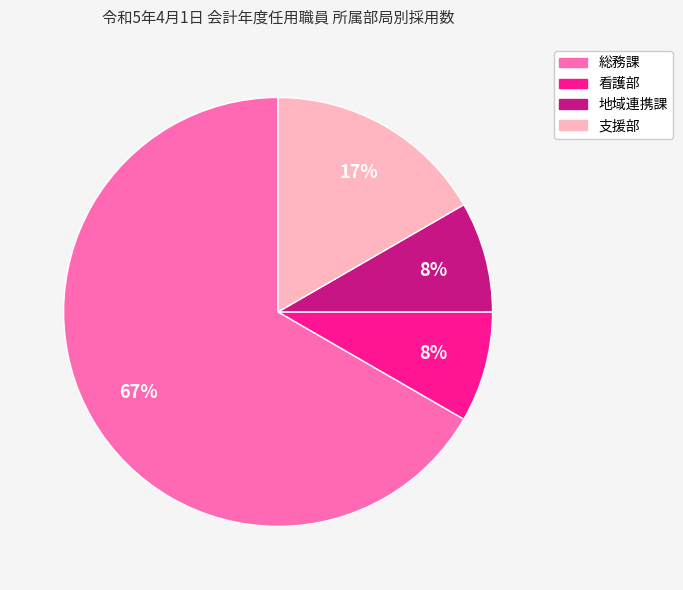

How many slices are in this pie chart?

4